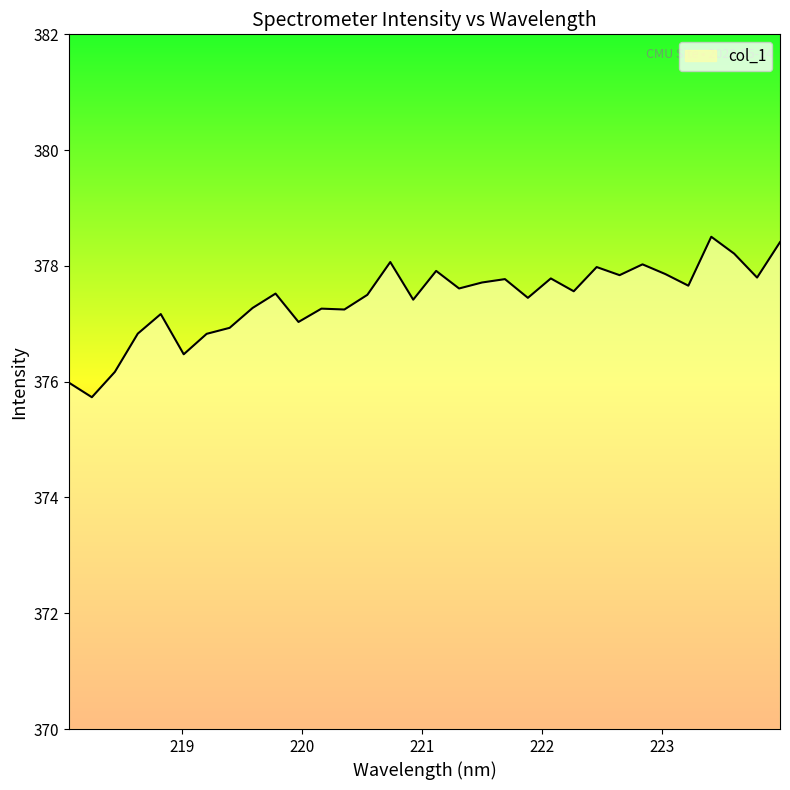

What is the difference between the maximum and minimum values?

2.8